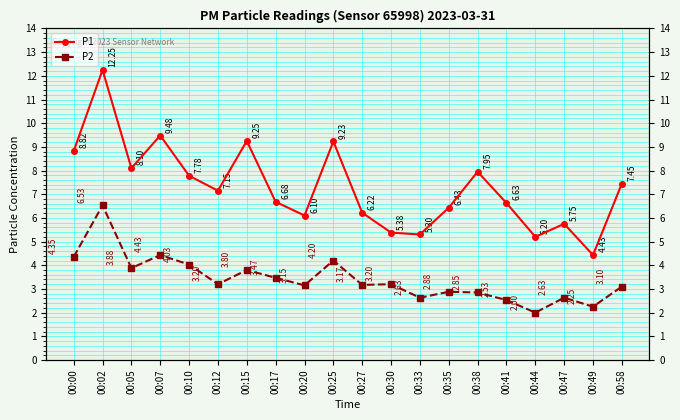

True or false: P1 and P2 cross at least once.

False